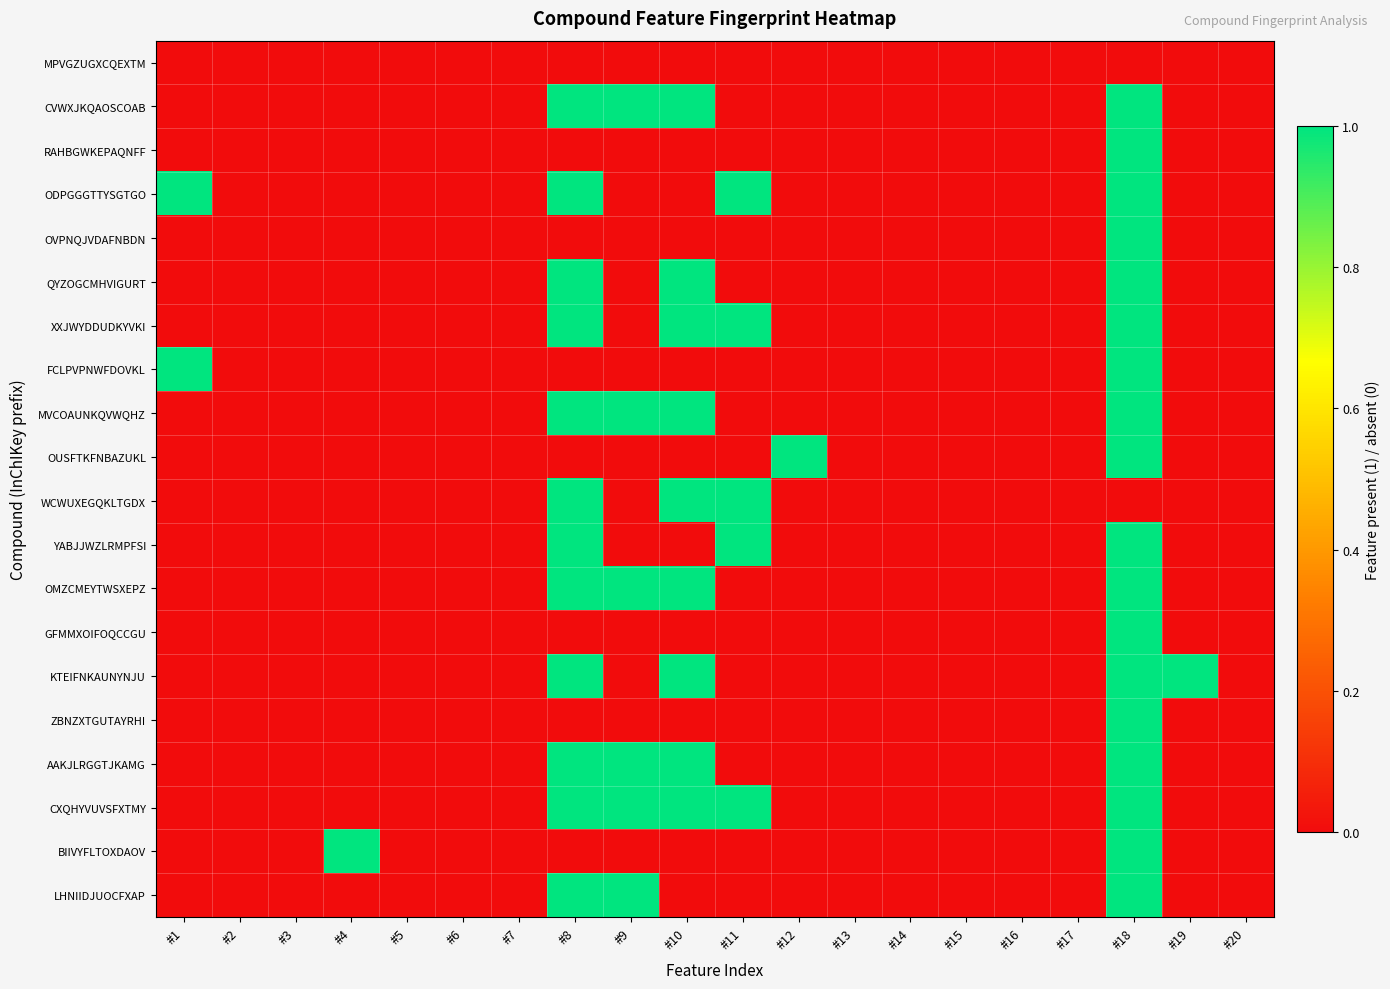

At how many categories does at least one series exceed 0?

9